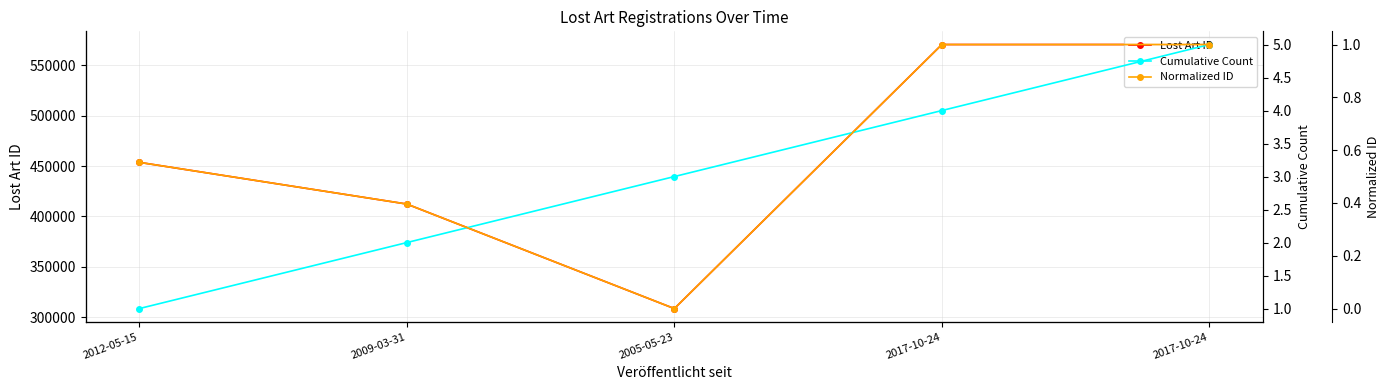

At 2012-05-15, list the series in order from smallest to largest.

Normalized ID, Cumulative Count, Lost Art ID